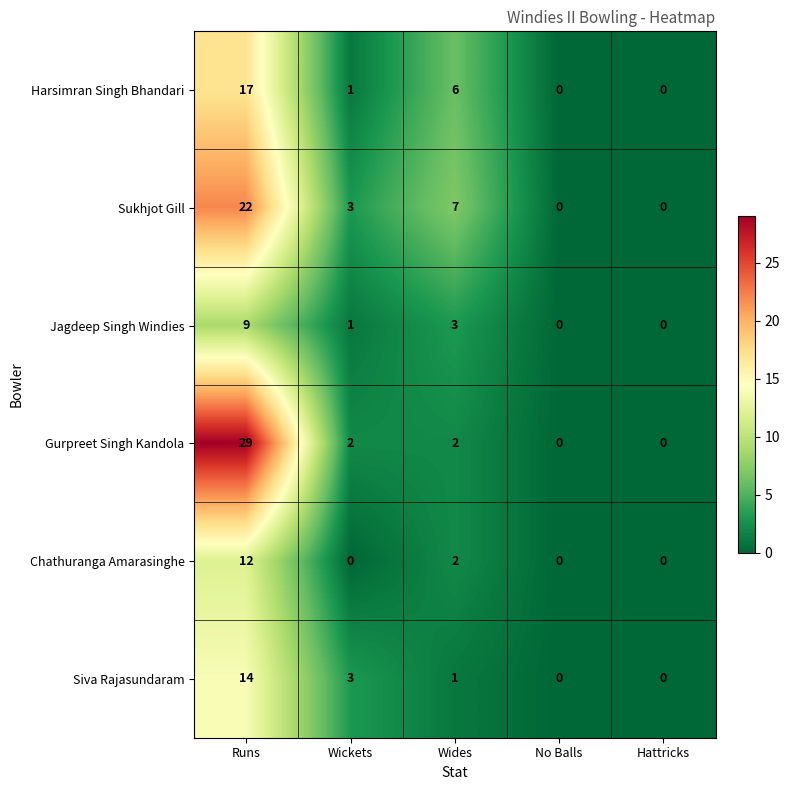

Is it true that Gurpreet Singh Kandola equals 9 at Runs?

False